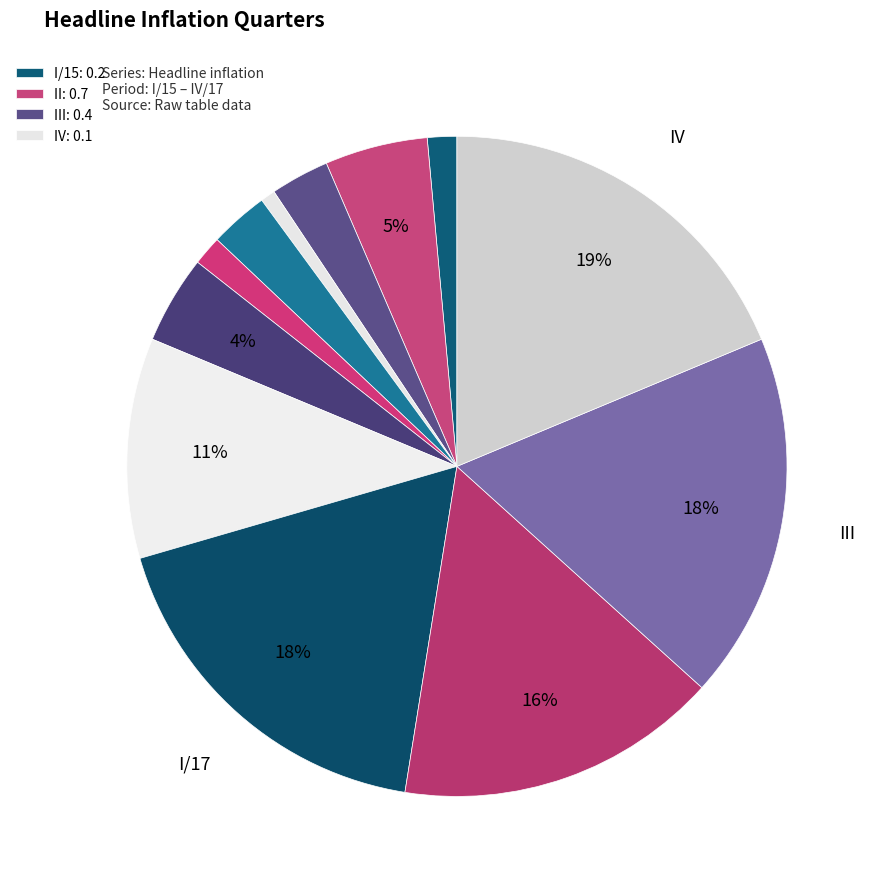

Rank the categories by value from highest to lowest.

IV, I/17, III, II, IV, II, III, III, I/16, I/15, II, IV